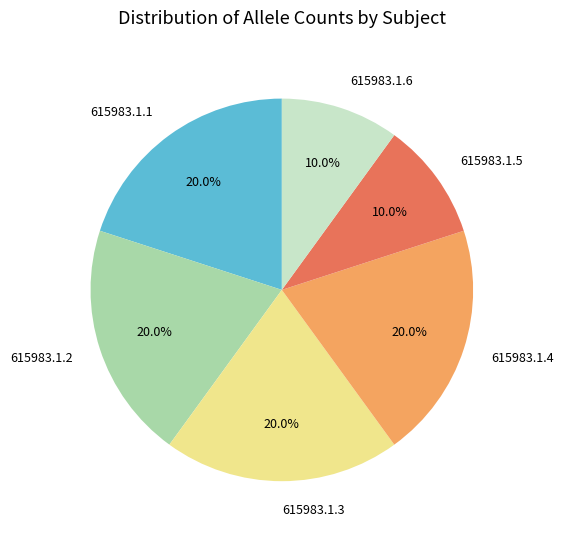

Between 615983.1.2 and 615983.1.5, which is larger?

615983.1.2